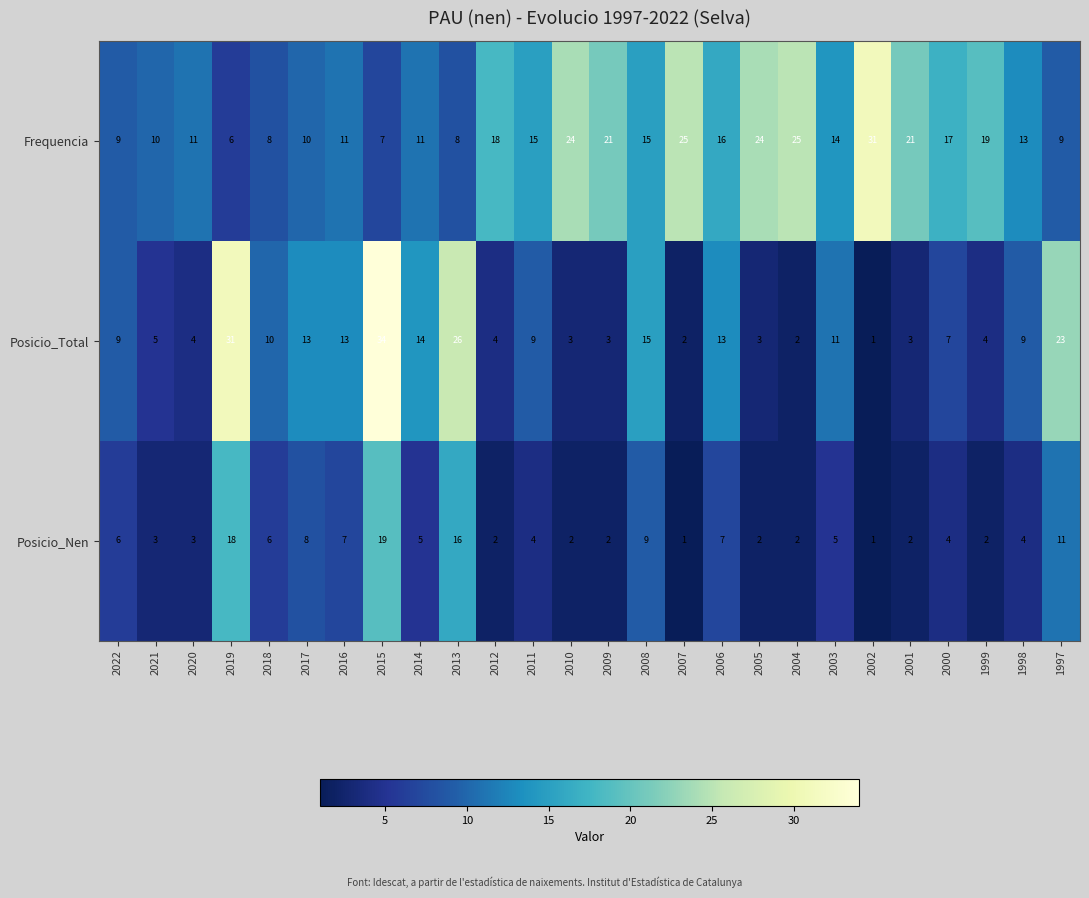

True or false: Posicio_Total has a value of 10 at 2000.

False